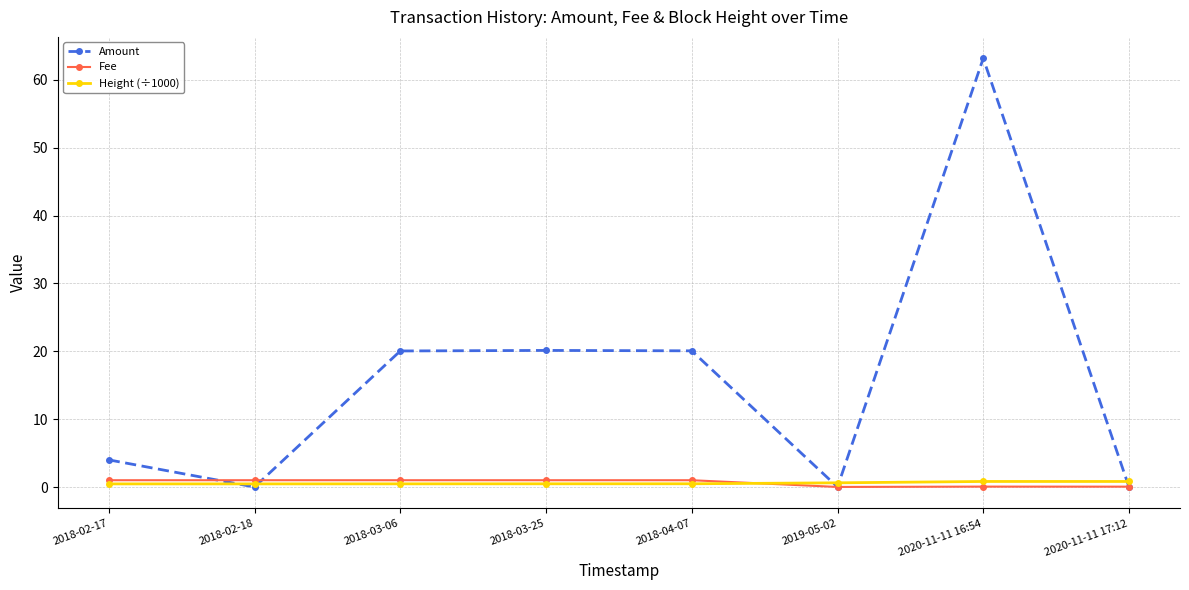

What is the maximum value shown in the chart?

63.2